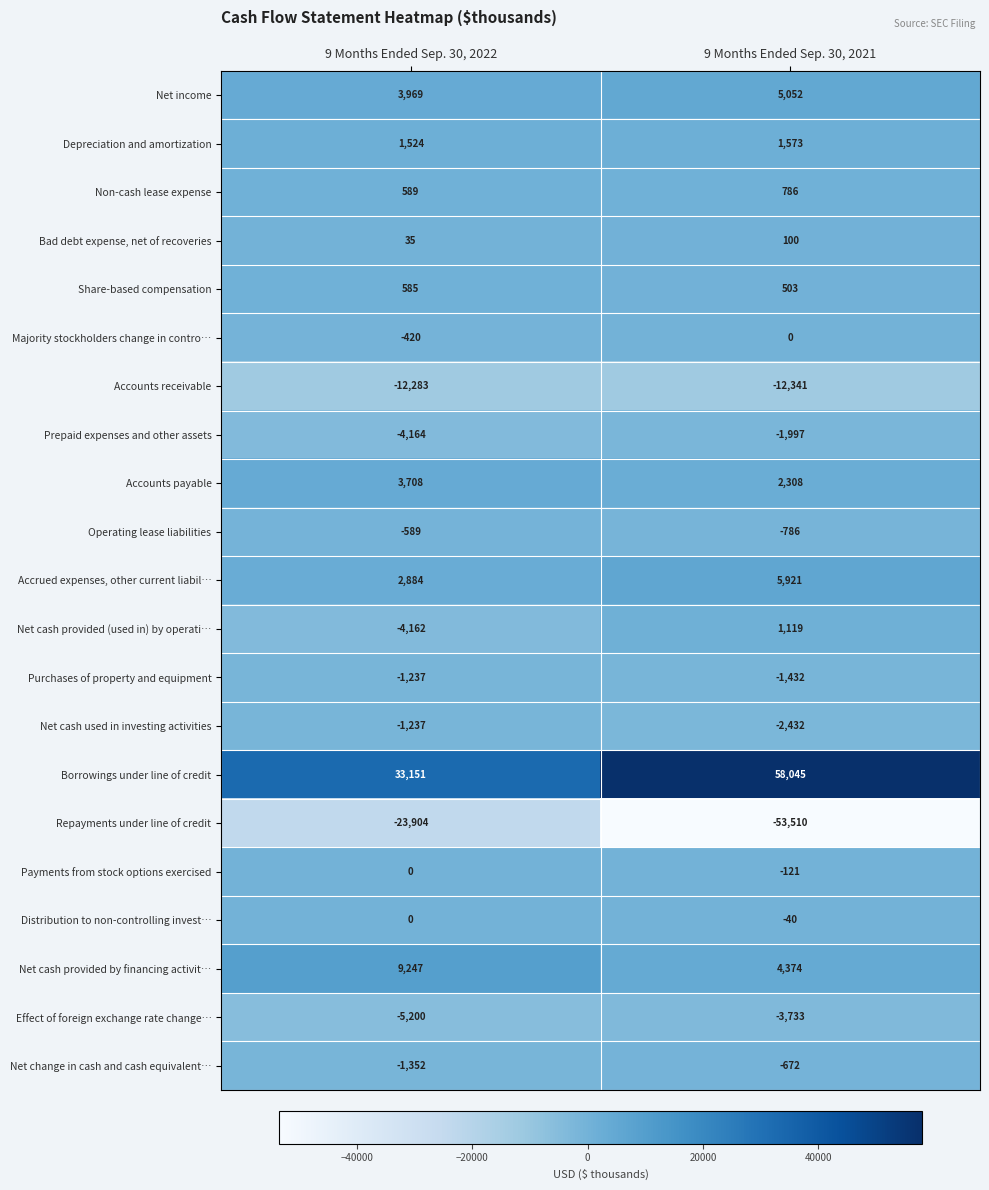

At which label is Borrowings under line of credit closest to 45598?

9 Months Ended Sep. 30, 2022